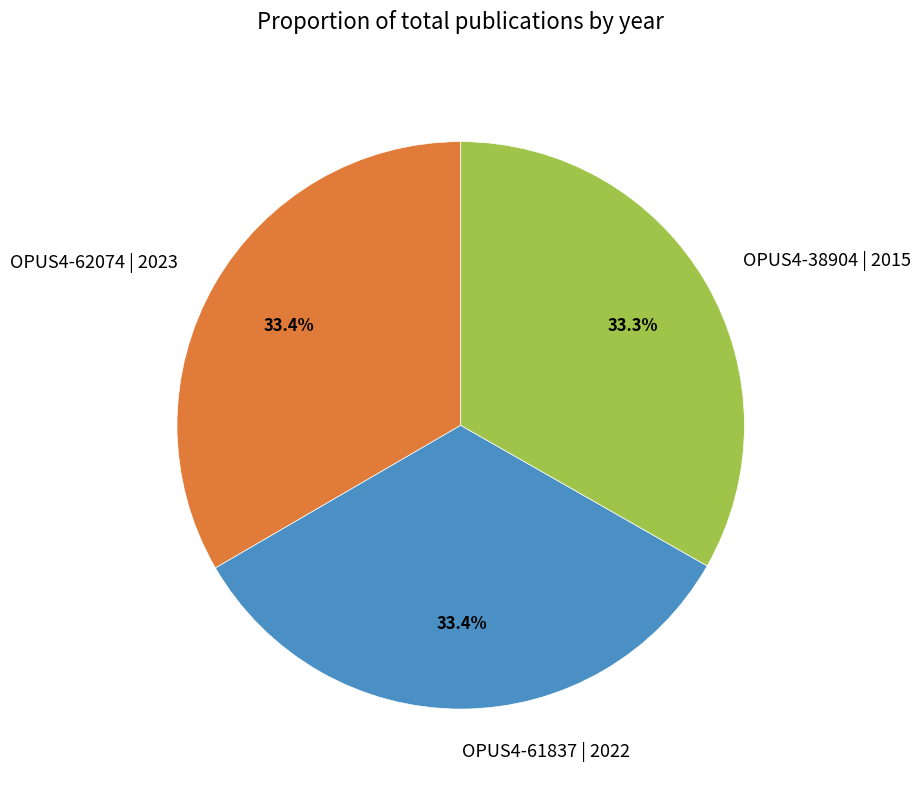

How much of the chart is everything except OPUS4-61837 | 2022?

66.6%